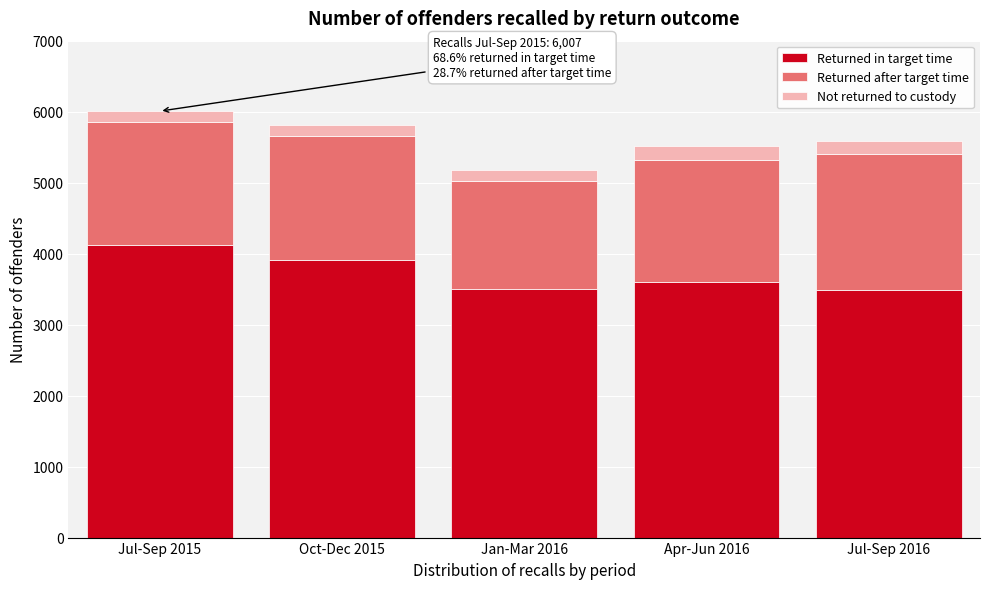

What is the average value of the Returned in target time series?

3726